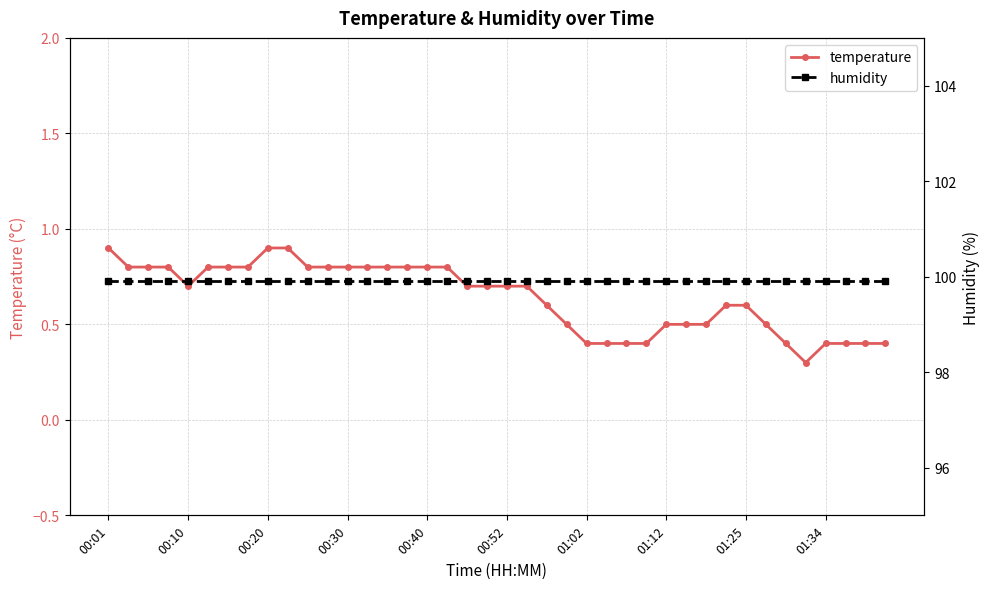

How many series are shown in this chart?

2